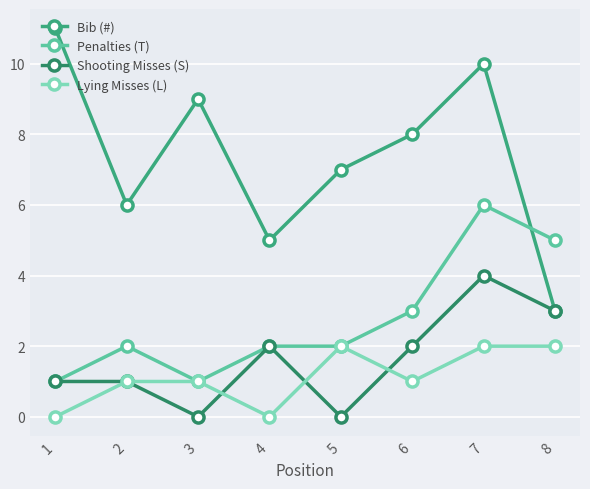

Which series has the largest total across all categories?

Bib (#)